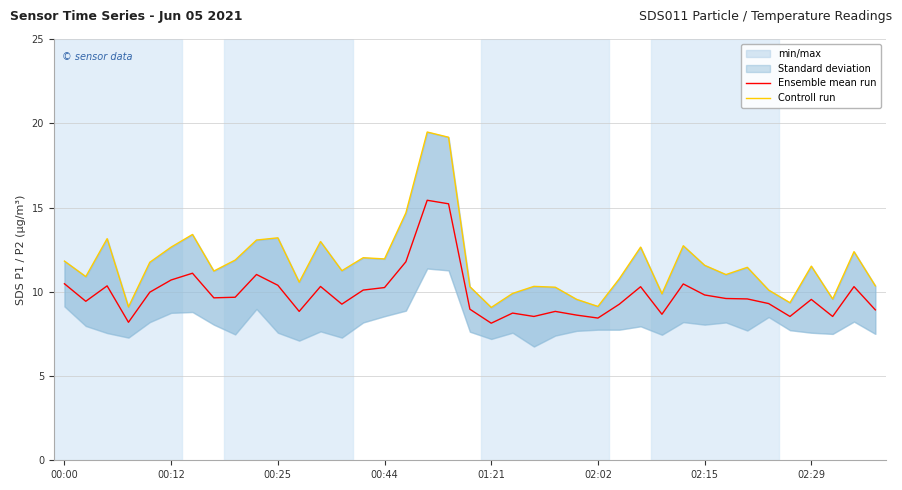

Which series has the largest range (max minus min)?

Controll run